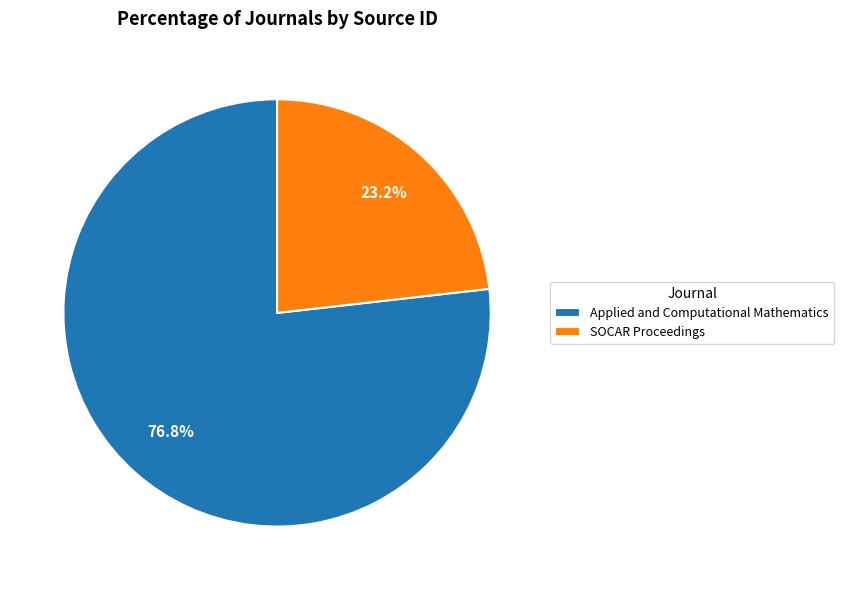

Between Applied and Computational Mathematics and SOCAR Proceedings, which is larger?

Applied and Computational Mathematics